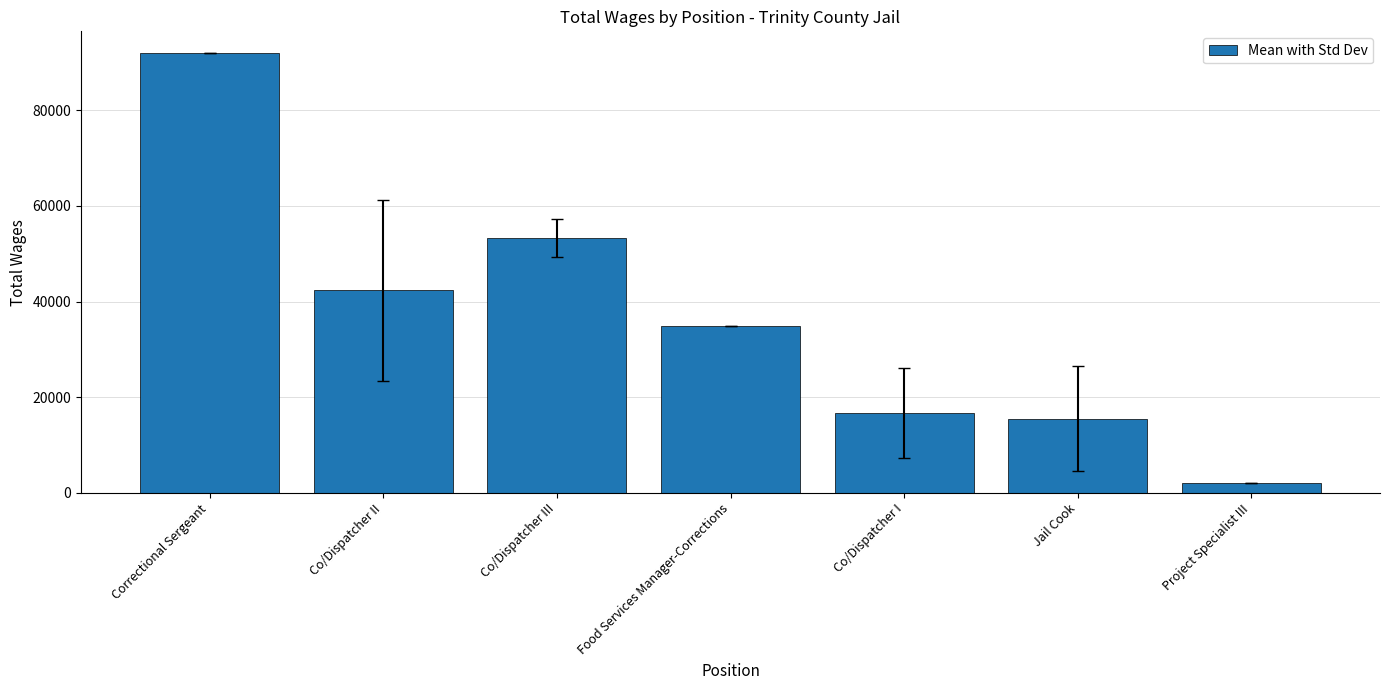

What is the value of the 6th bar from the left?

15483.0